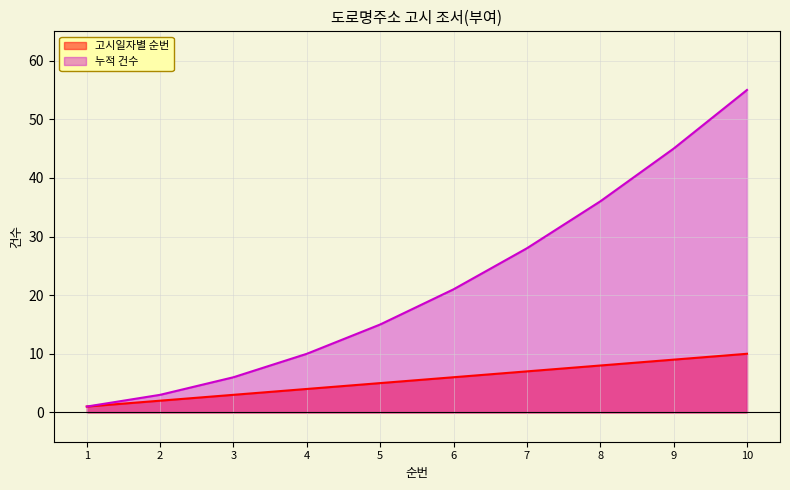

True or false: 고시일자별 순번 and 누적 건수 cross at least once.

False